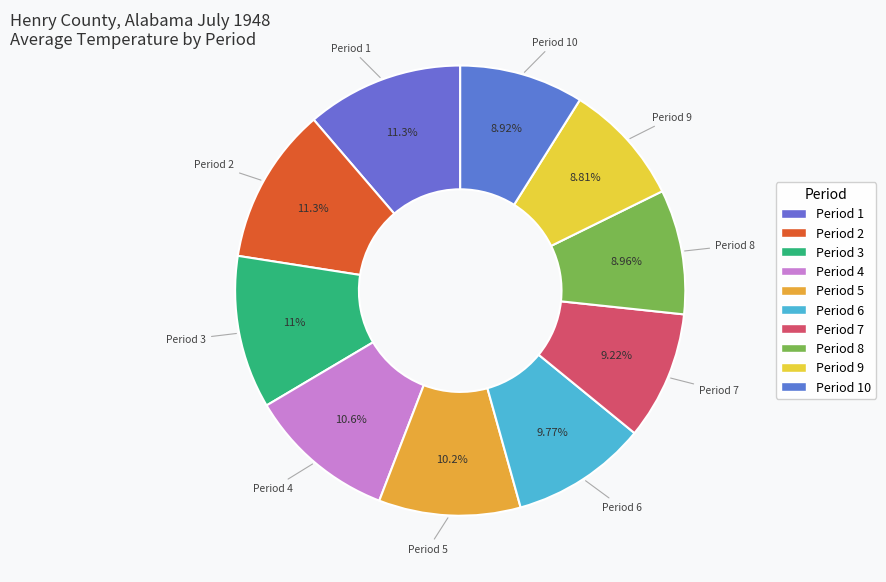

Is there any slice that represents more than half of the pie?

No